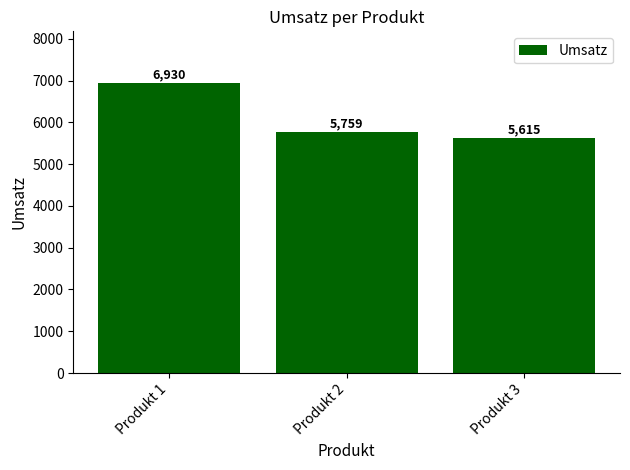

Reading left to right, list all the values displayed in this chart.

Produkt 1=6930	Produkt 2=5759	Produkt 3=5615